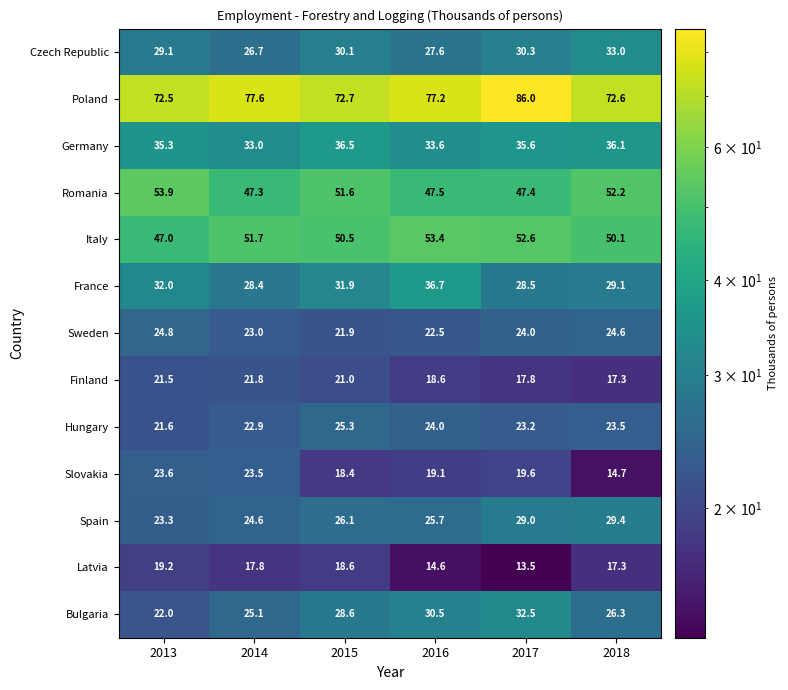

Is it true that Czech Republic equals 29.1 at 2013?

True